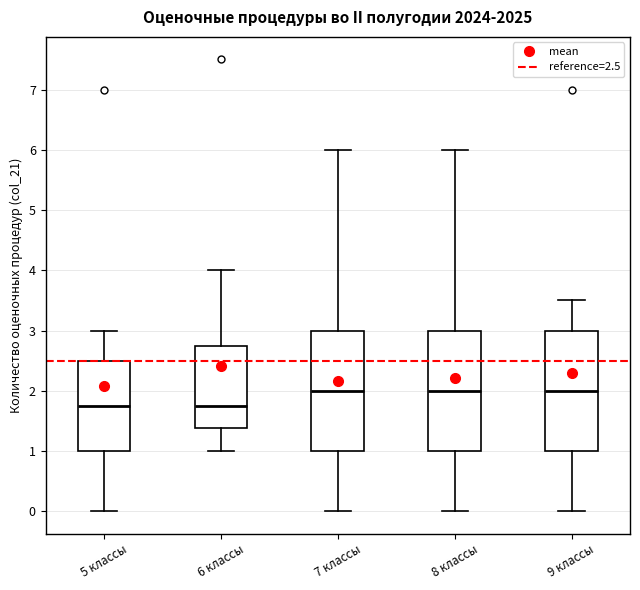

Reading left to right, read every box against the y-axis: the position of its median line, the range the box covers, and the ends of its whiskers. The values are not printed on the chart, so give them approximately, as read against the axis.

5 классы: median 1.8, box 1.0 to 2.5, whiskers 0.0 to 3.0
6 классы: median 1.8, box 1.4 to 2.8, whiskers 1.0 to 4.0
7 классы: median 2.0, box 1.0 to 3.0, whiskers 0.0 to 6.0
8 классы: median 2.0, box 1.0 to 3.0, whiskers 0.0 to 6.0
9 классы: median 2.0, box 1.0 to 3.0, whiskers 0.0 to 3.5